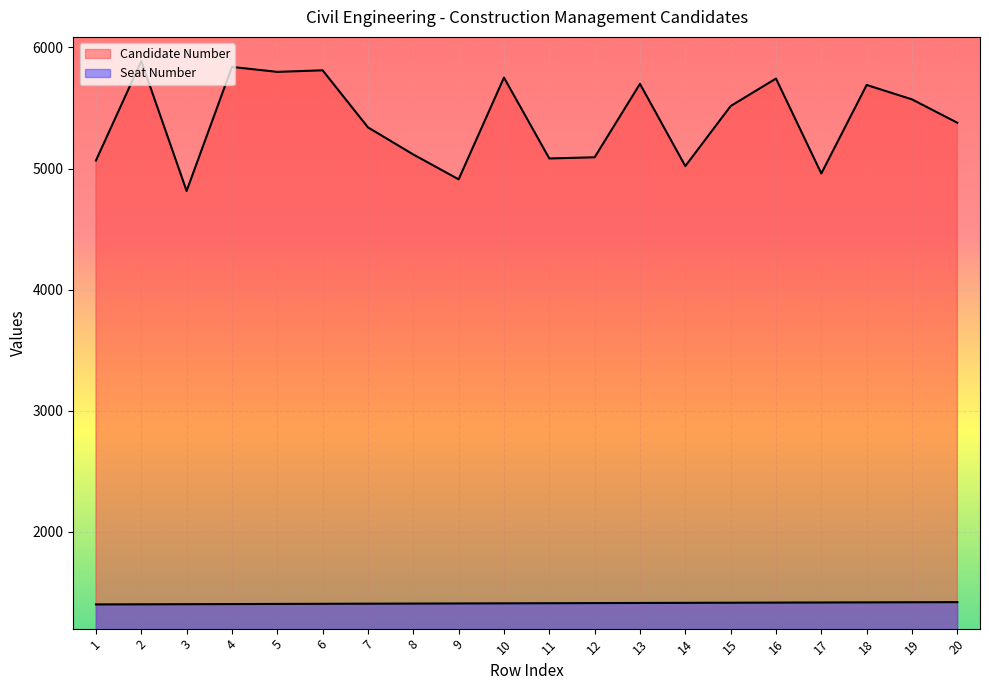

Reading left to right, transcribe all the data shown in this chart.

Candidate Number: 1=5066	2=5887	3=4815	4=5839	5=5798	6=5811	7=5340	8=5116	9=4911	10=5751	11=5083	12=5093	13=5699	14=5020	15=5516	16=5743	17=4959	18=5690	19=5571	20=5378
Seat Number: 1=1401	2=1402	3=1403	4=1404	5=1405	6=1406	7=1407	8=1408	9=1409	10=1410	11=1411	12=1412	13=1413	14=1414	15=1415	16=1416	17=1417	18=1418	19=1419	20=1420